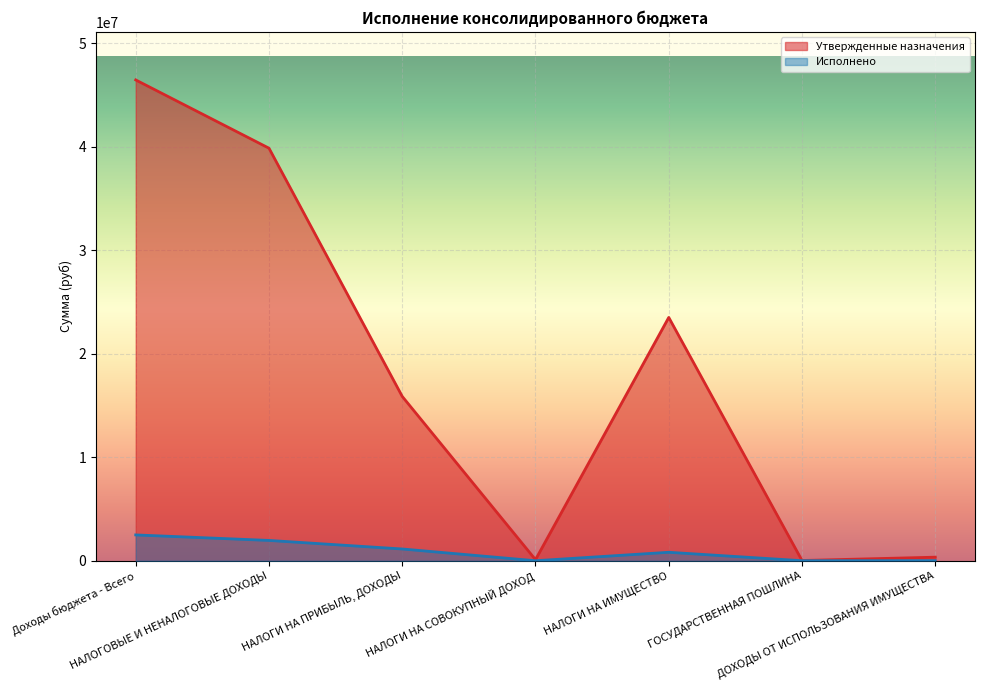

Where is Утвержденные назначения nearest to the value 23233500?

НАЛОГИ НА ИМУЩЕСТВО